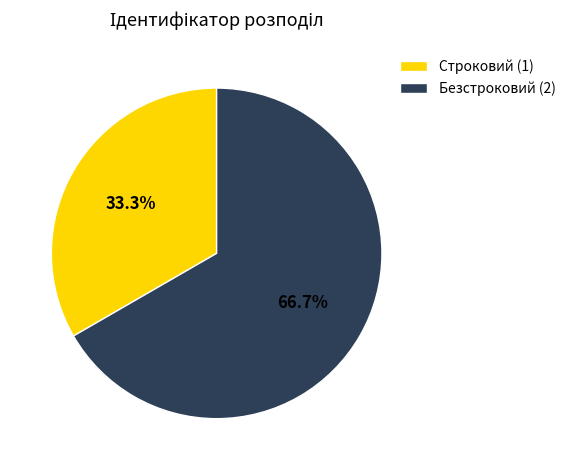

Is it true that Строковий is 21% of the pie?

False